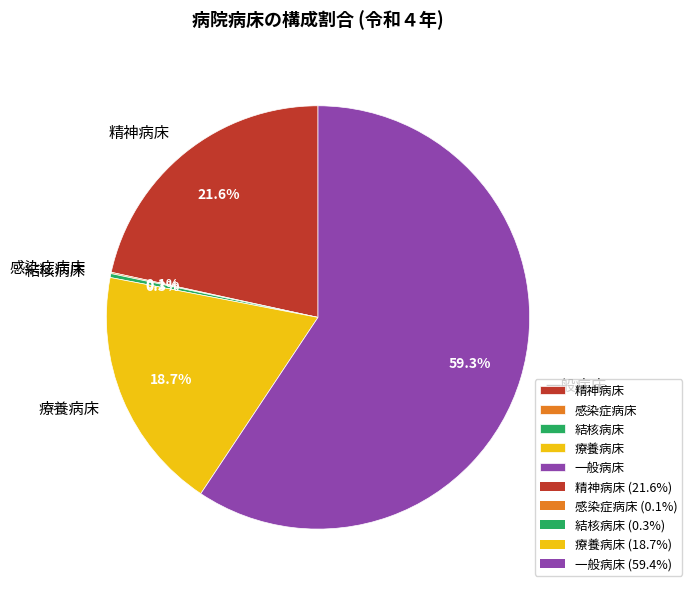

Do 療養病床 and 精神病床 together represent more than half of the pie?

No